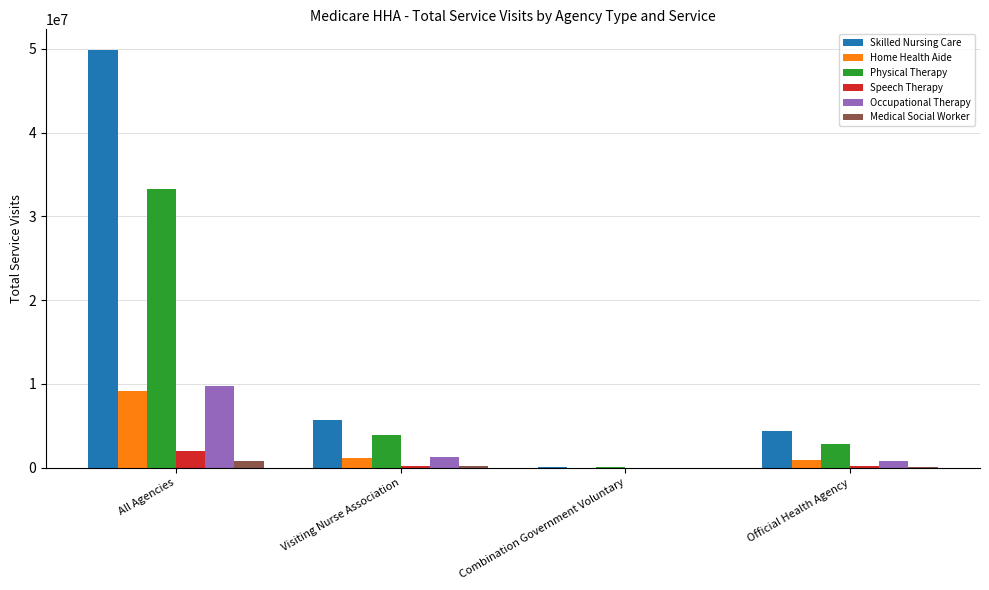

The value of Skilled Nursing Care at Visiting Nurse Association is 3339887. True or false?

False